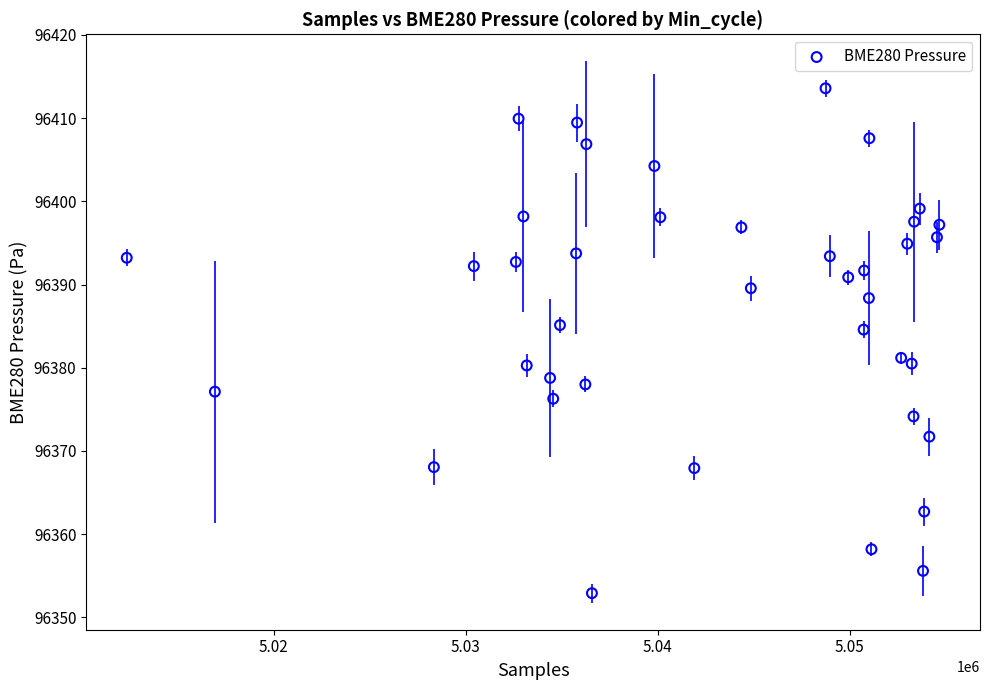

What is the range of Y values (max minus min)?

60.7